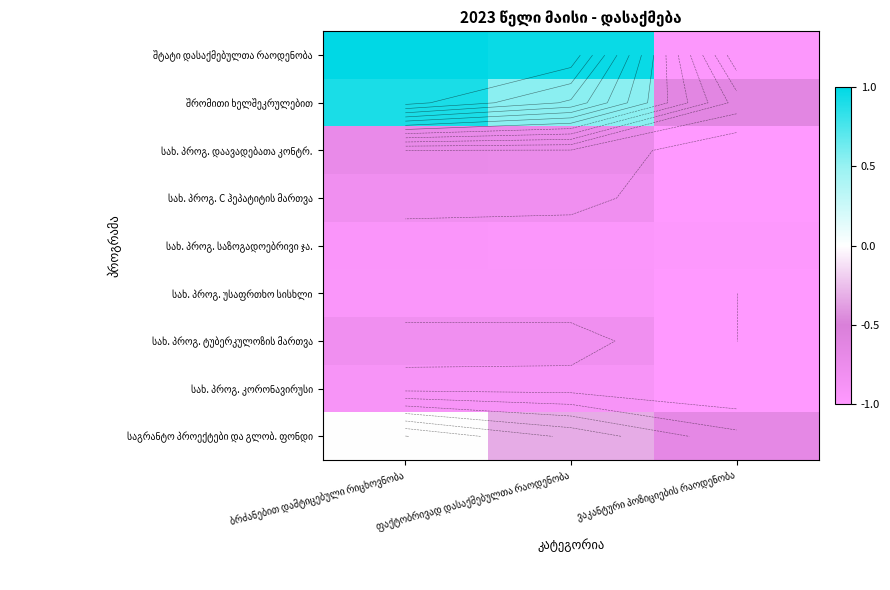

Rank the categories by სახ. პროგ. საზოგადოებრივი ჯა. value from lowest to highest.

ვაკანტური პოზიციების რაოდენობა, ფაქტობრივად დასაქმებულთა რაოდენობა, ბრძანებით დამტიცებული რიცხოვნობა